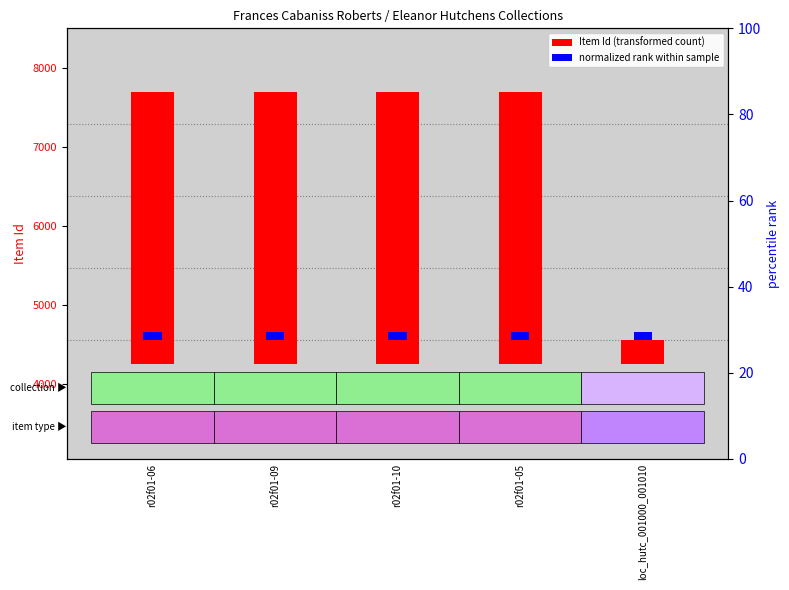

Rank the series at r02f01-10 from highest to lowest value.

Item Id (transformed count), Normalized rank within items